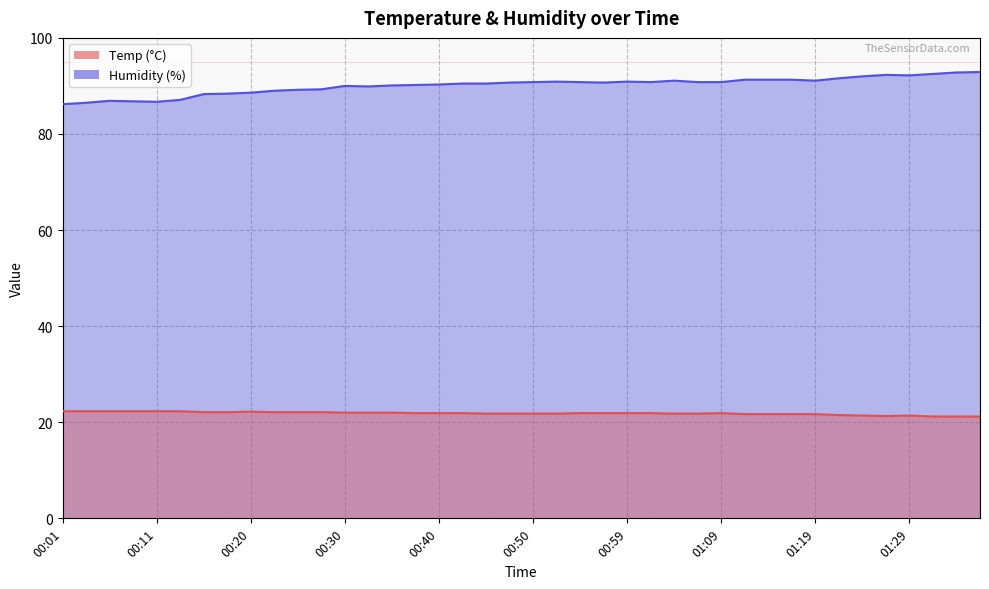

What is the minimum value shown in the chart?

21.2